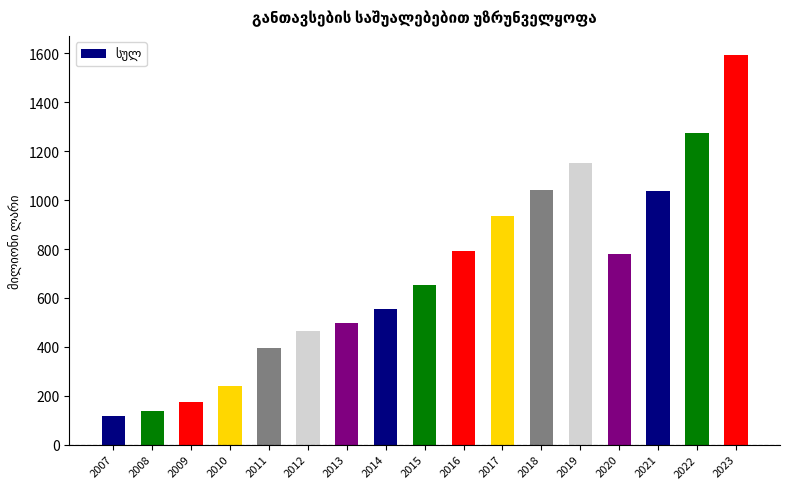

How many series are shown in this chart?

1